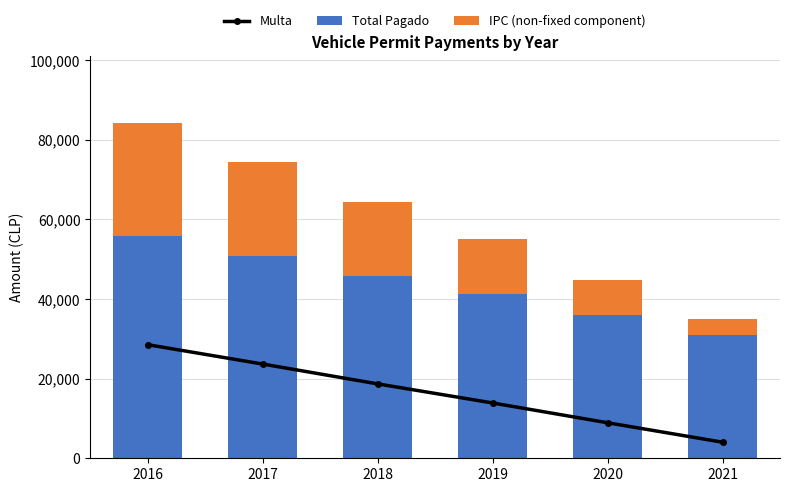

Which category has the lowest value across all series?

2021